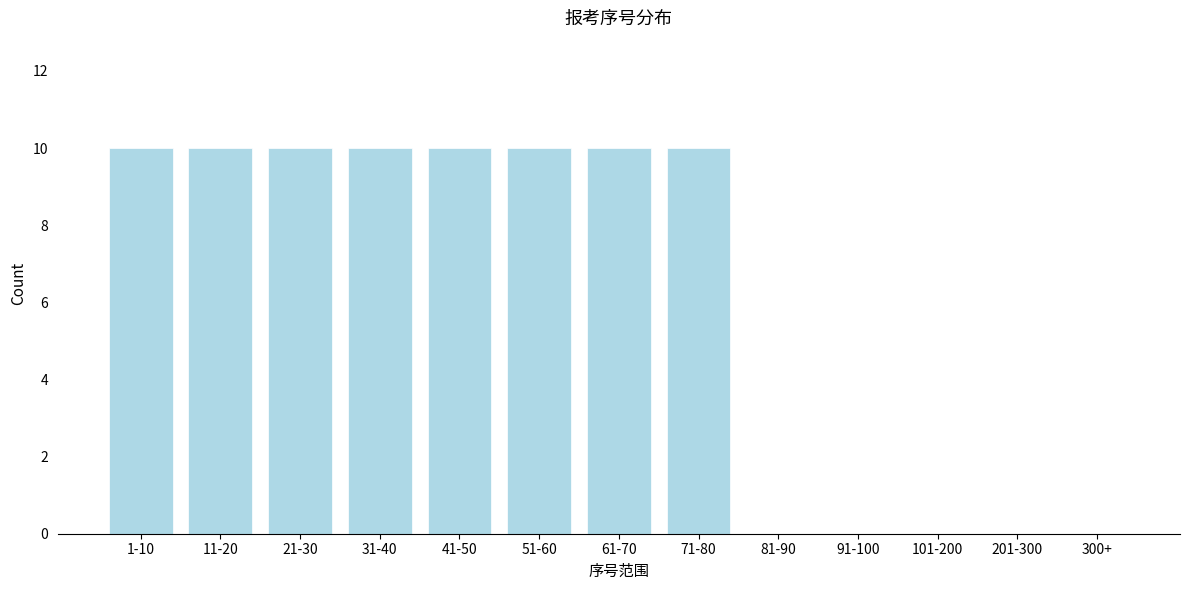

Reading left to right, list all the values displayed in this chart.

1-10=10	11-20=10	21-30=10	31-40=10	41-50=10	51-60=10	61-70=10	71-80=10	81-90=0	91-100=0	101-200=0	201-300=0	300+=0